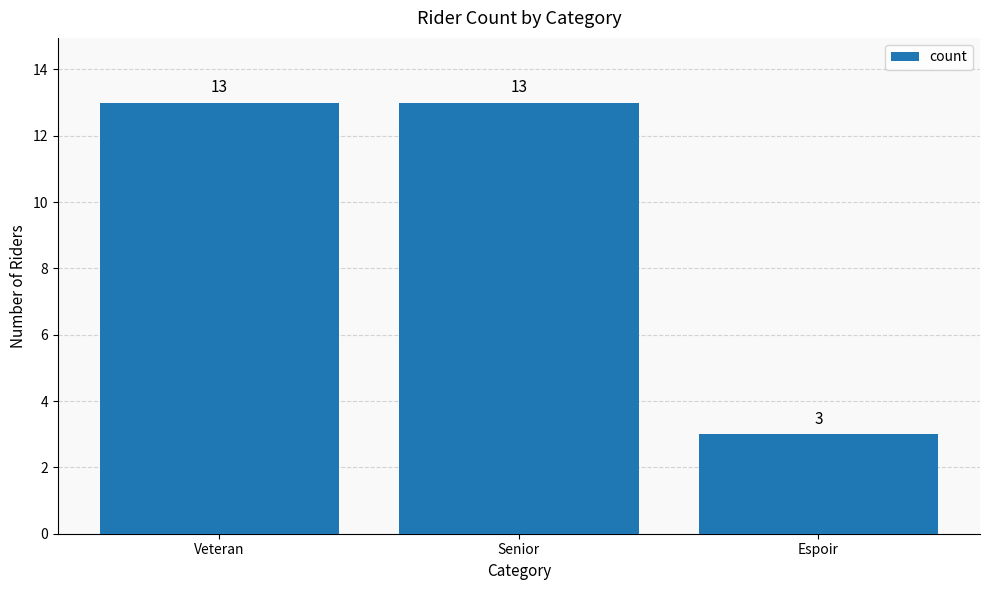

What is the change in value from Veteran to Espoir?

-10